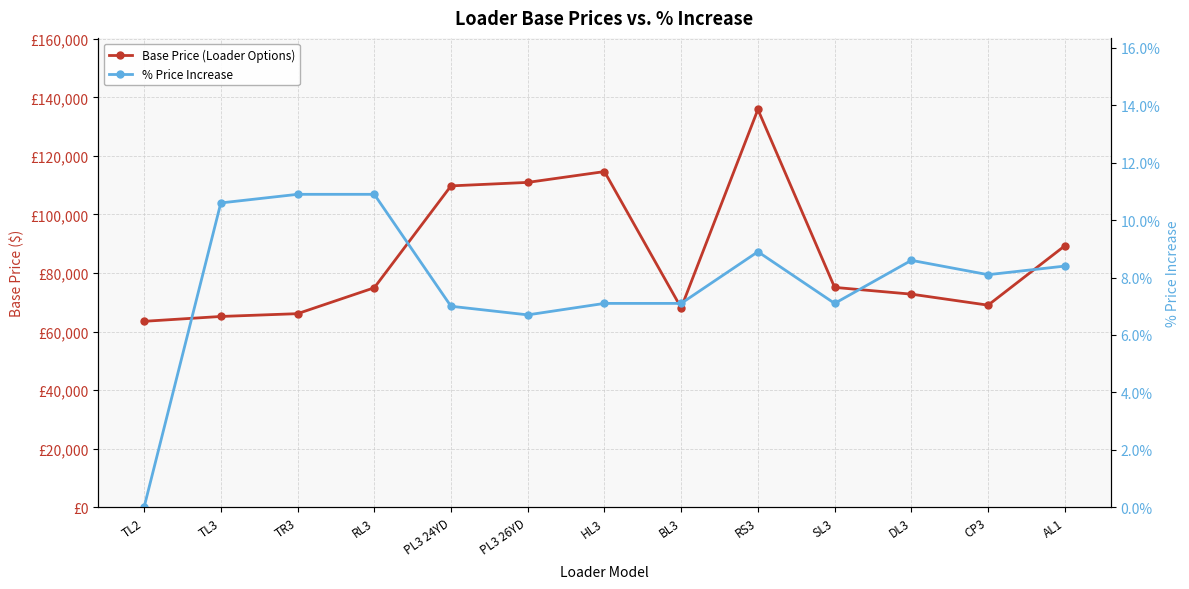

True or false: % Price Increase and Base Price (Loader Options) cross at least once.

False